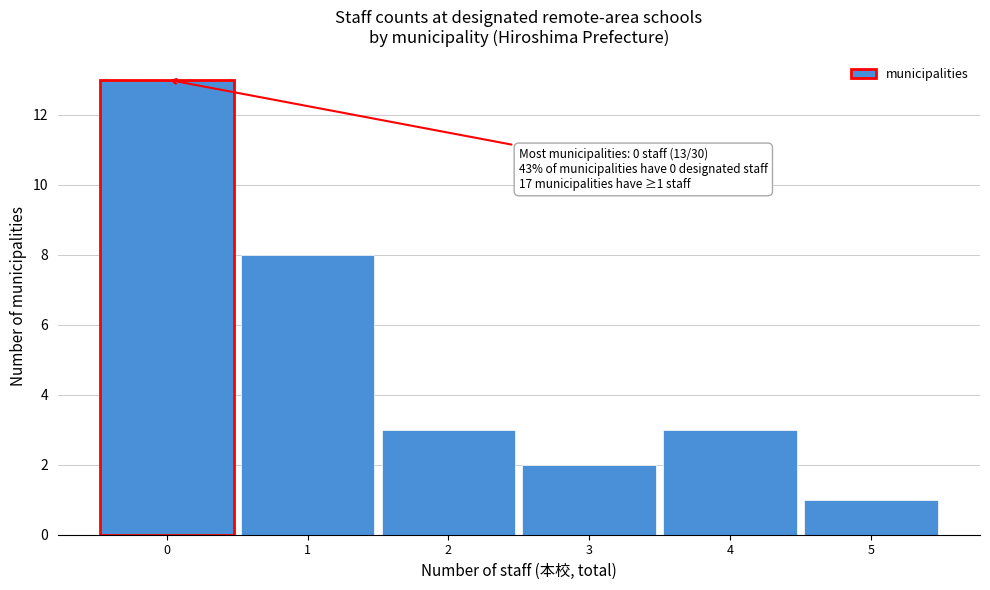

Which range on the x-axis has the tallest bar?

-0.5 to 0.5